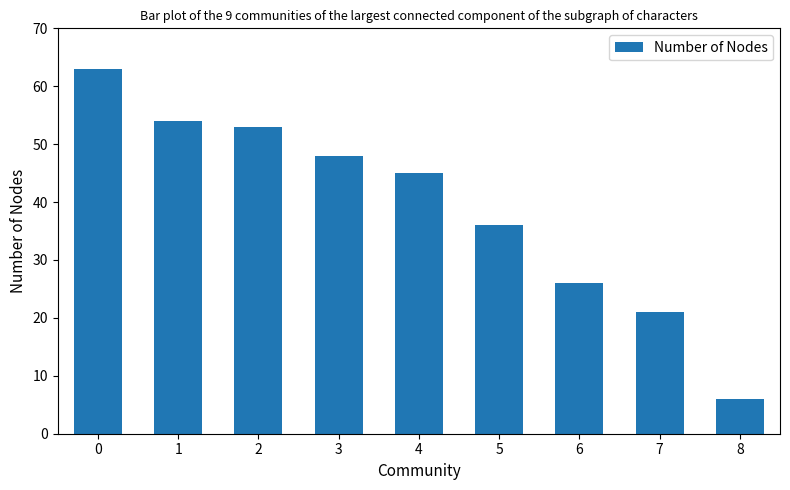

What is the average value?

39